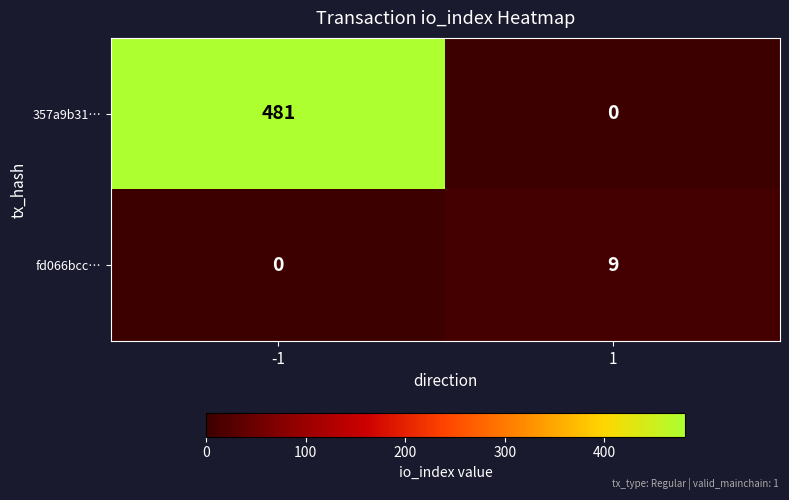

Reading left to right, what are all the values shown in this chart?

357a9b31…: 481	0
fd066bcc…: 0	9